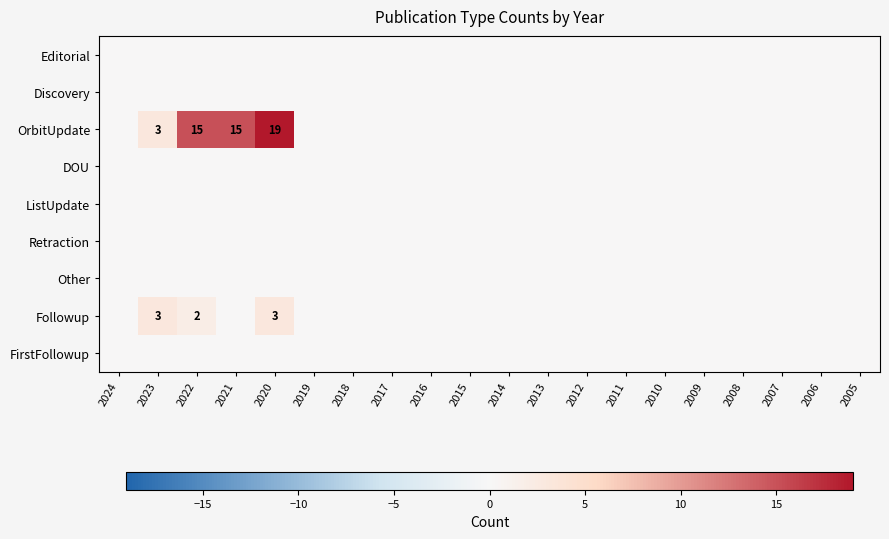

How many values in Followup are above zero?

3